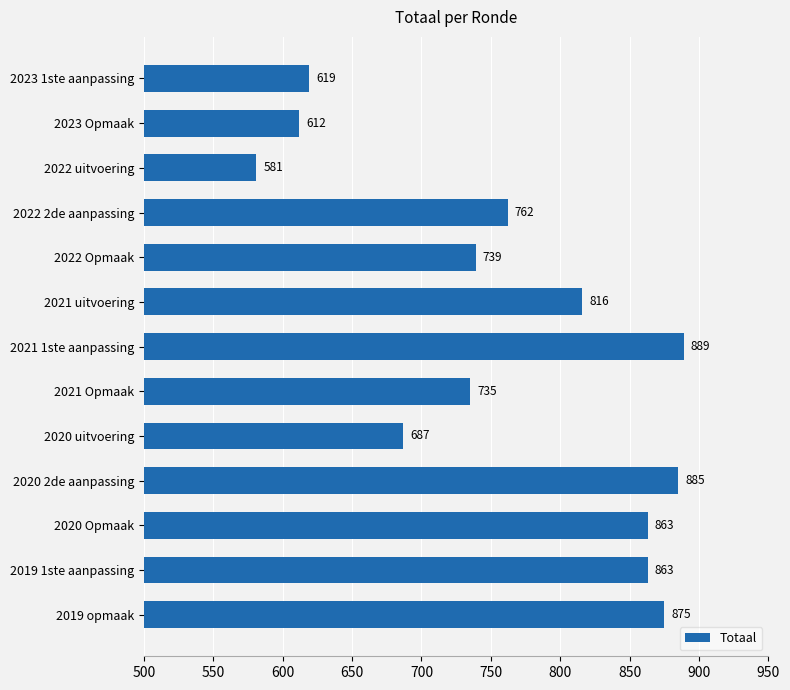

Reading top to bottom, transcribe all the data shown in this chart.

619	612	581	762	739	816	889	735	687	885	863	863	875